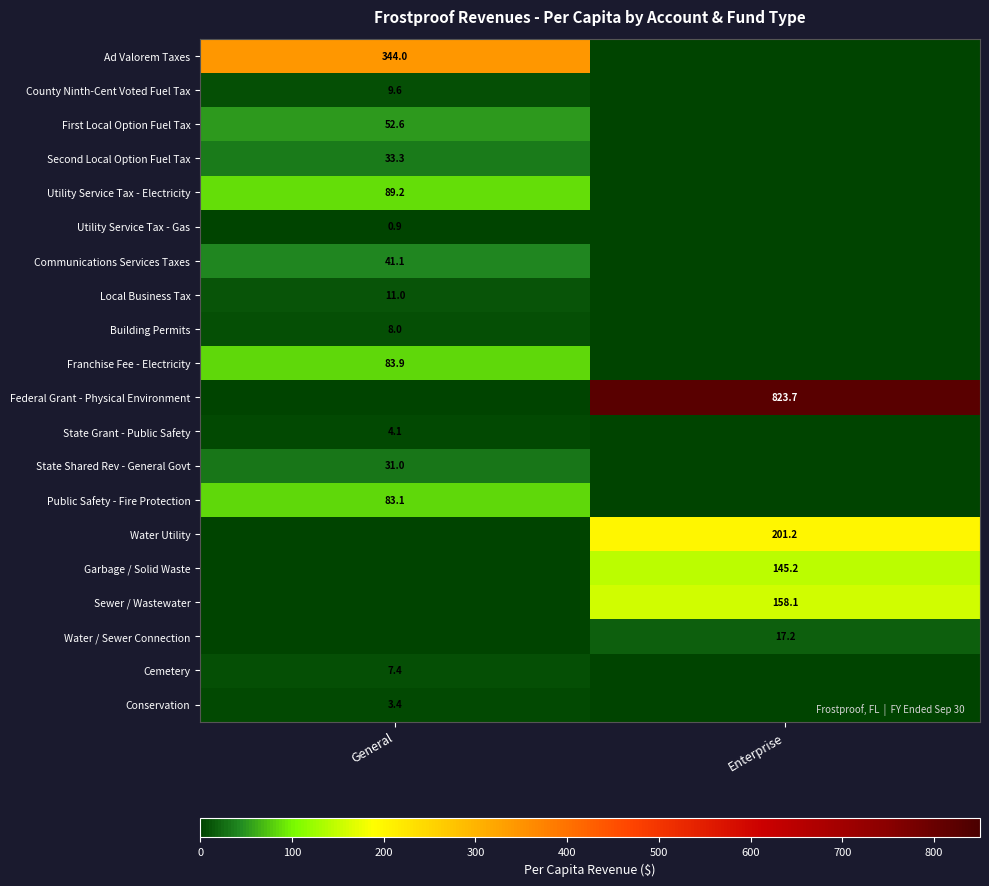

True or false: Communications Services Taxes has a value of 41.1 at General.

True